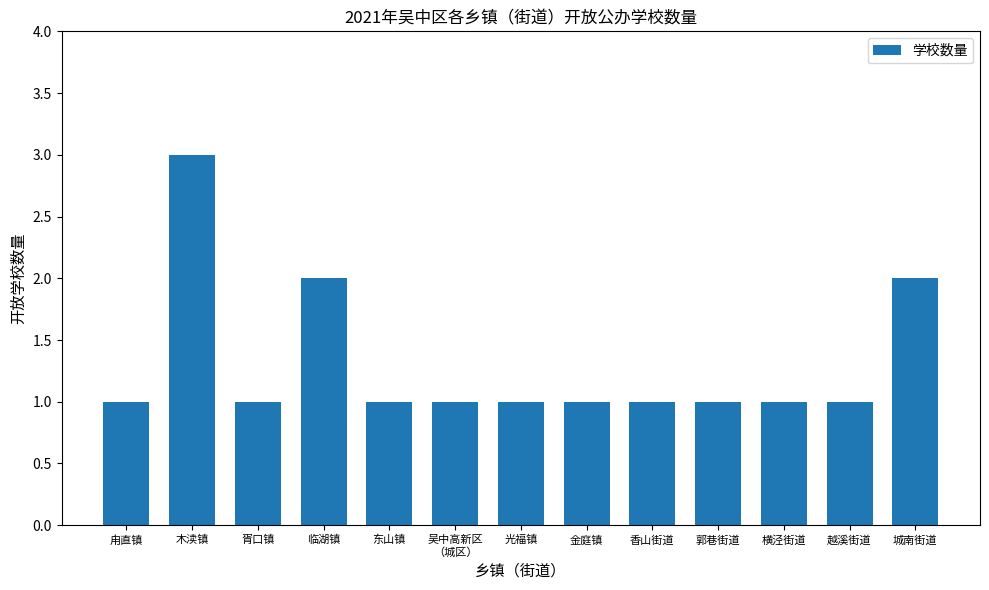

At which category does the chart reach its peak across all series?

木渎镇